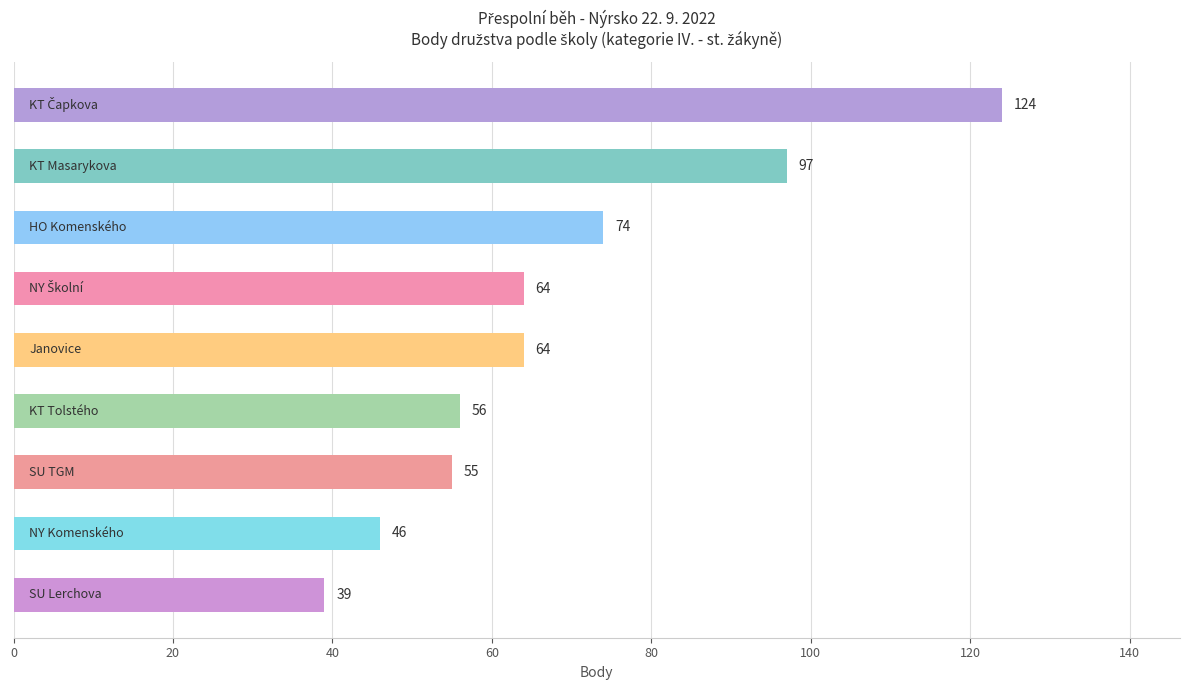

What is the smallest value displayed?

39